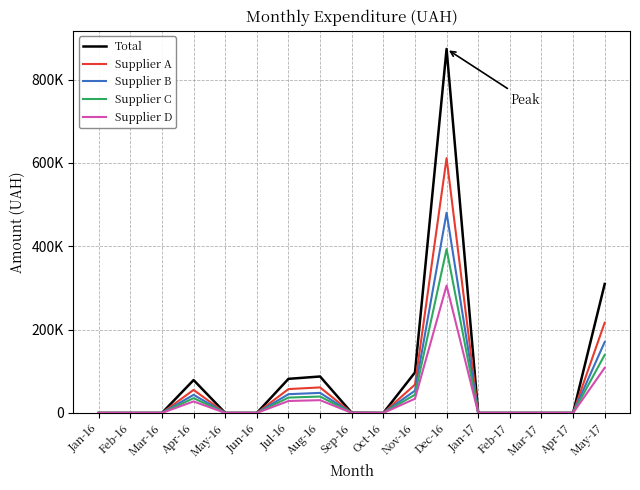

Does the chart display data point markers on the line(s)?

No